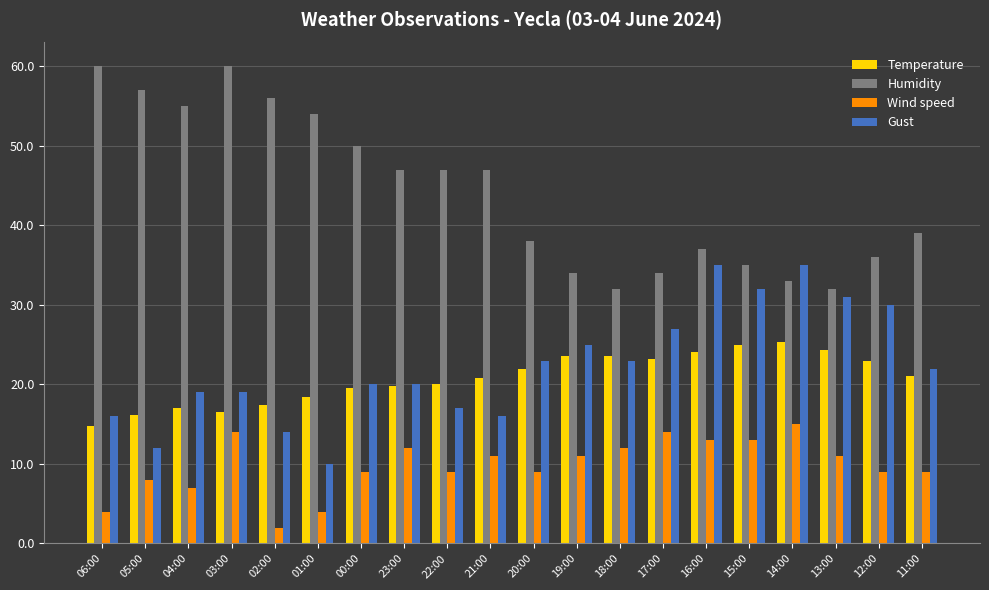

What is the total value across all series at 18:00?

90.6